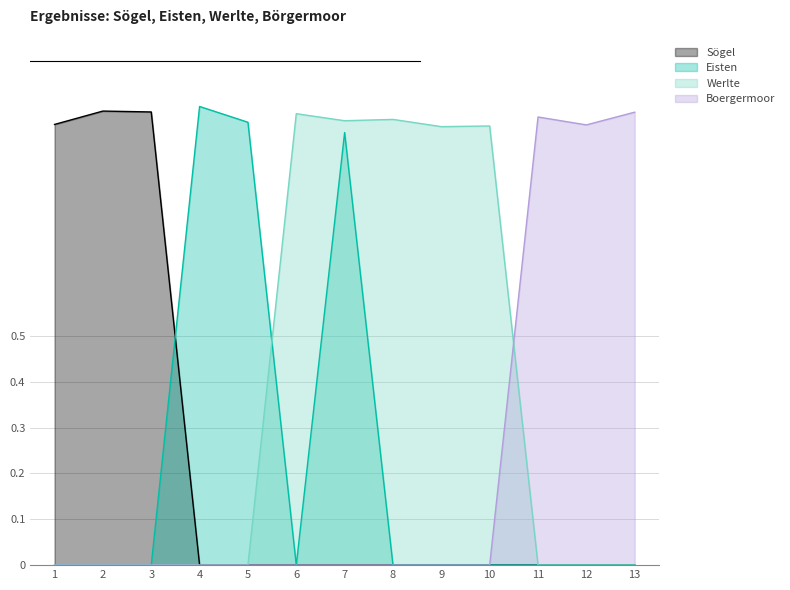

Reading left to right, list all the values displayed in this chart.

Sögel: 1=1.0	2=1.0	3=1.0	4=0.0	5=0.0	6=0.0	7=0.0	8=0.0	9=0.0	10=0.0	11=0.0	12=0.0	13=0.0
Eisten: 1=0.0	2=0.0	3=0.0	4=1.0	5=1.0	6=0.0	7=0.9	8=0.0	9=0.0	10=0.0	11=0.0	12=0.0	13=0.0
Werlte: 1=0.0	2=0.0	3=0.0	4=0.0	5=0.0	6=1.0	7=1.0	8=1.0	9=1.0	10=1.0	11=0.0	12=0.0	13=0.0
Boergermoor: 1=0.0	2=0.0	3=0.0	4=0.0	5=0.0	6=0.0	7=0.0	8=0.0	9=0.0	10=0.0	11=1.0	12=1.0	13=1.0